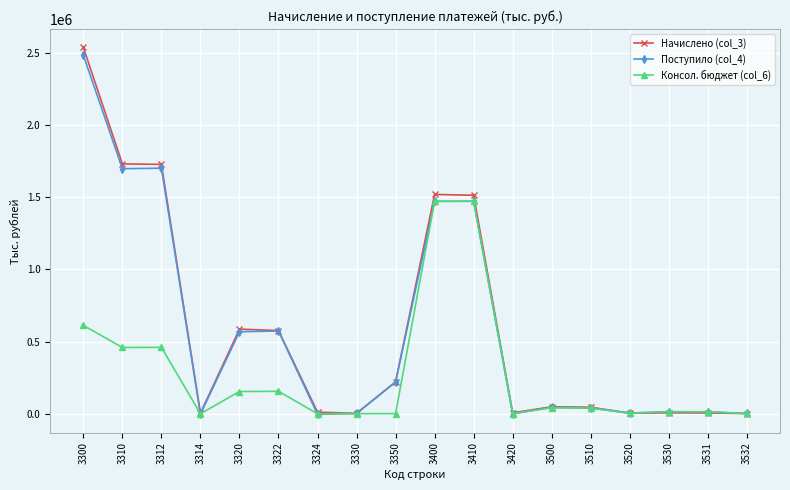

Which category has the highest value across all series?

3300